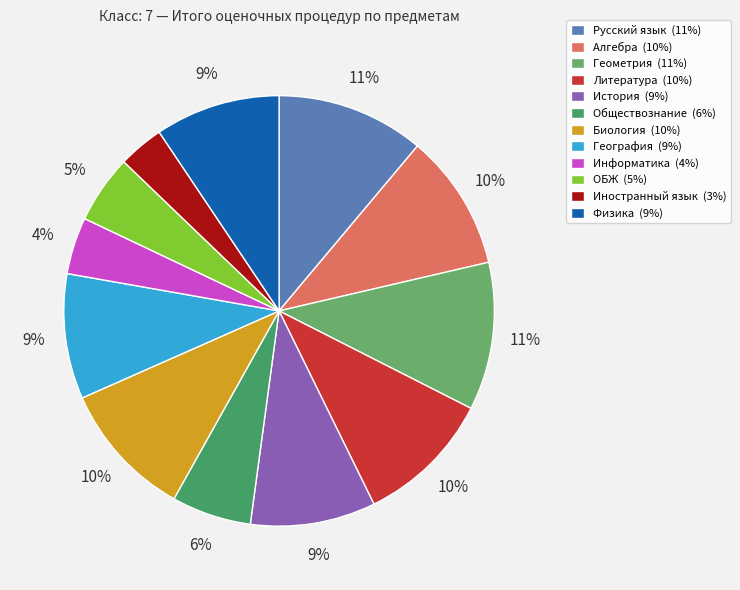

Which slice is the smallest?

Иностранный язык